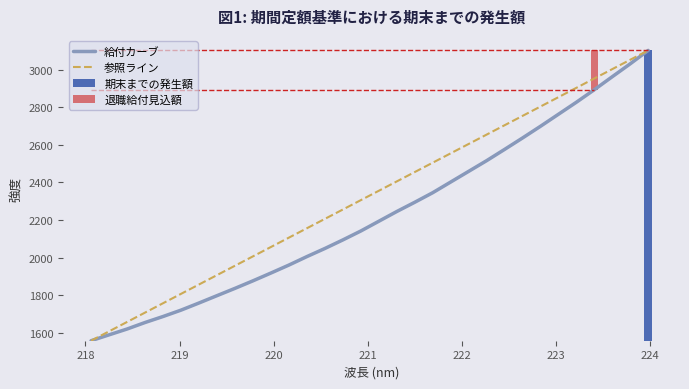

Reading left to right, list all the values displayed in this chart.

1558.2	1589.5	1620.5	1655.2	1687.0	1721.0	1759.0	1798.0	1836.8	1876.9	1918.4	1960.8	2005.9	2049.0	2094.5	2142.0	2193.8	2245.6	2294.8	2345.7	2402.5	2459.2	2516.1	2575.9	2636.8	2699.0	2763.0	2827.0	2893.7	2962.9	3031.4	3102.7